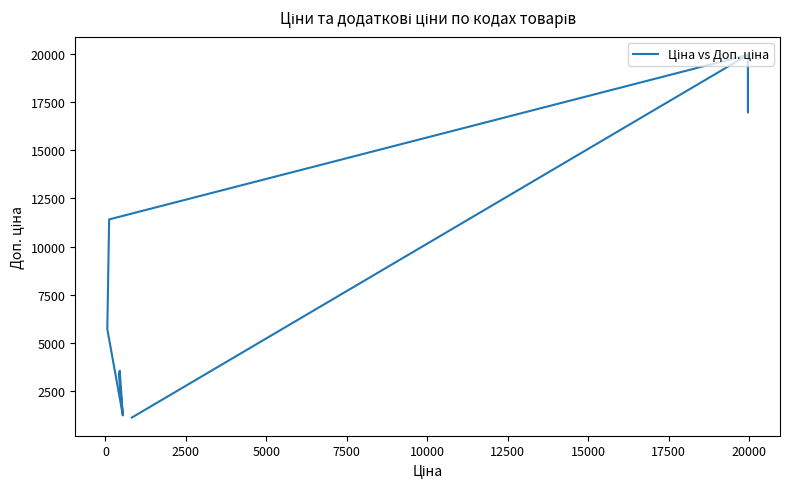

Count the number of values greater than 5705.

8